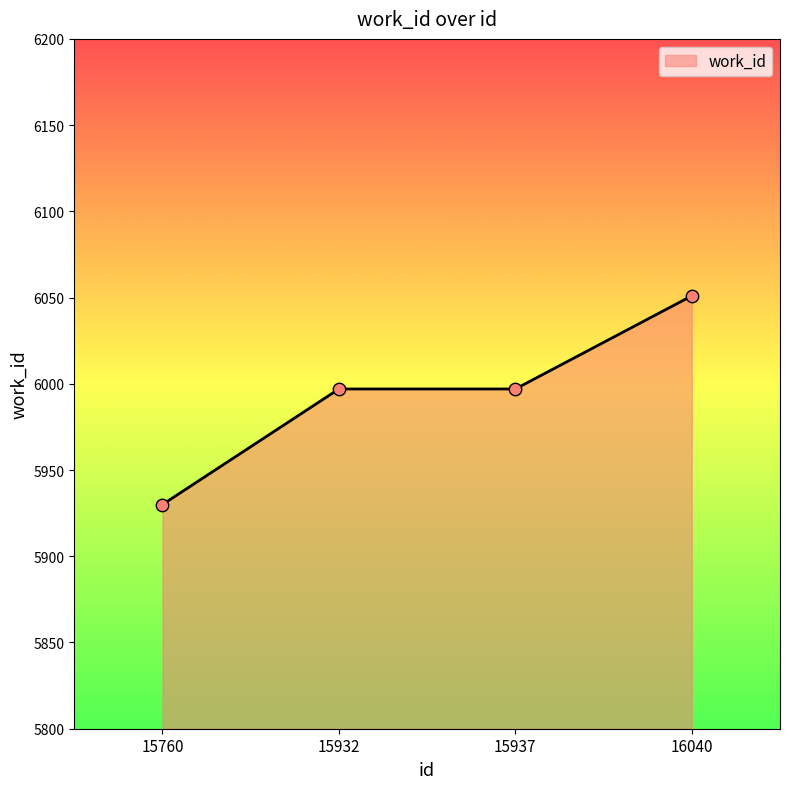

Approximately how many times larger is the value at 16040 compared to 15937?

1.0